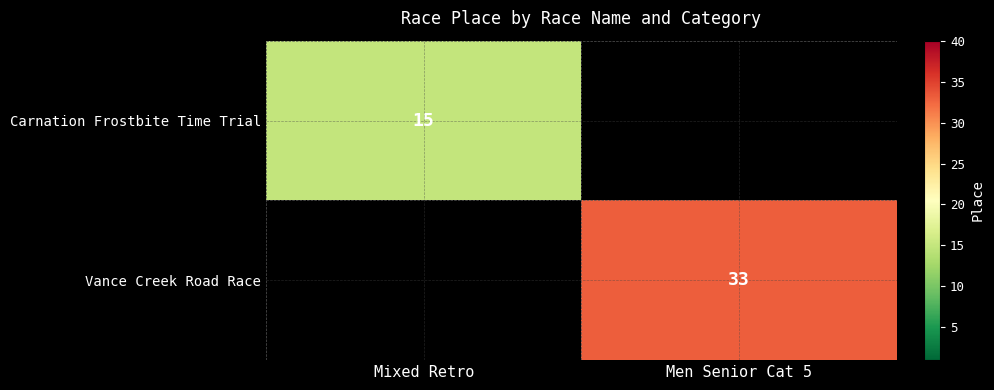

At which label is Carnation Frostbite Time Trial closest to 15?

Mixed Retro